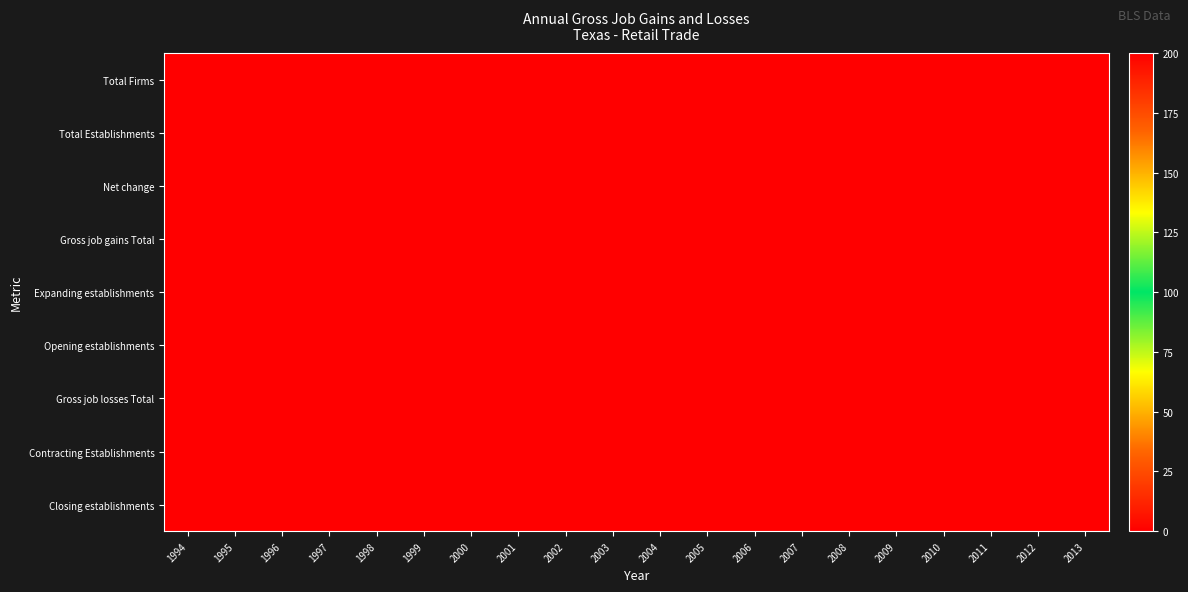

Reading right to left, list all the values displayed in this chart.

Total Firms: 2013=200	2012=200	2011=200	2010=200	2009=200	2008=200	2007=200	2006=200	2005=200	2004=200	2003=200	2002=200	2001=200	2000=200	1999=200	1998=200	1997=200	1996=200	1995=200	1994=200
Total Establishments: 2013=200	2012=200	2011=200	2010=200	2009=200	2008=200	2007=200	2006=200	2005=200	2004=200	2003=200	2002=200	2001=200	2000=200	1999=200	1998=200	1997=200	1996=200	1995=200	1994=200
Net change: 2013=200	2012=200	2011=200	2010=200	2009=200	2008=200	2007=200	2006=200	2005=200	2004=200	2003=200	2002=200	2001=200	2000=200	1999=200	1998=200	1997=200	1996=200	1995=200	1994=200
Gross job gains Total: 2013=200	2012=200	2011=200	2010=200	2009=200	2008=200	2007=200	2006=200	2005=200	2004=200	2003=200	2002=200	2001=200	2000=200	1999=200	1998=200	1997=200	1996=200	1995=200	1994=200
Expanding establishments: 2013=0	2012=0	2011=0	2010=0	2009=0	2008=0	2007=0	2006=0	2005=0	2004=0	2003=0	2002=0	2001=0	2000=0	1999=0	1998=0	1997=0	1996=0	1995=0	1994=0
Opening establishments: 2013=200	2012=200	2011=200	2010=200	2009=200	2008=200	2007=200	2006=200	2005=200	2004=200	2003=200	2002=200	2001=200	2000=200	1999=200	1998=200	1997=200	1996=200	1995=200	1994=200
Gross job losses Total: 2013=0	2012=0	2011=0	2010=0	2009=0	2008=0	2007=0	2006=0	2005=0	2004=0	2003=0	2002=0	2001=0	2000=0	1999=0	1998=0	1997=0	1996=0	1995=0	1994=0
Contracting Establishments: 2013=0	2012=0	2011=0	2010=0	2009=0	2008=0	2007=0	2006=0	2005=0	2004=0	2003=0	2002=0	2001=0	2000=0	1999=0	1998=0	1997=0	1996=0	1995=0	1994=0
Closing establishments: 2013=0	2012=0	2011=0	2010=0	2009=0	2008=0	2007=0	2006=0	2005=0	2004=0	2003=0	2002=0	2001=0	2000=0	1999=0	1998=0	1997=0	1996=0	1995=0	1994=0